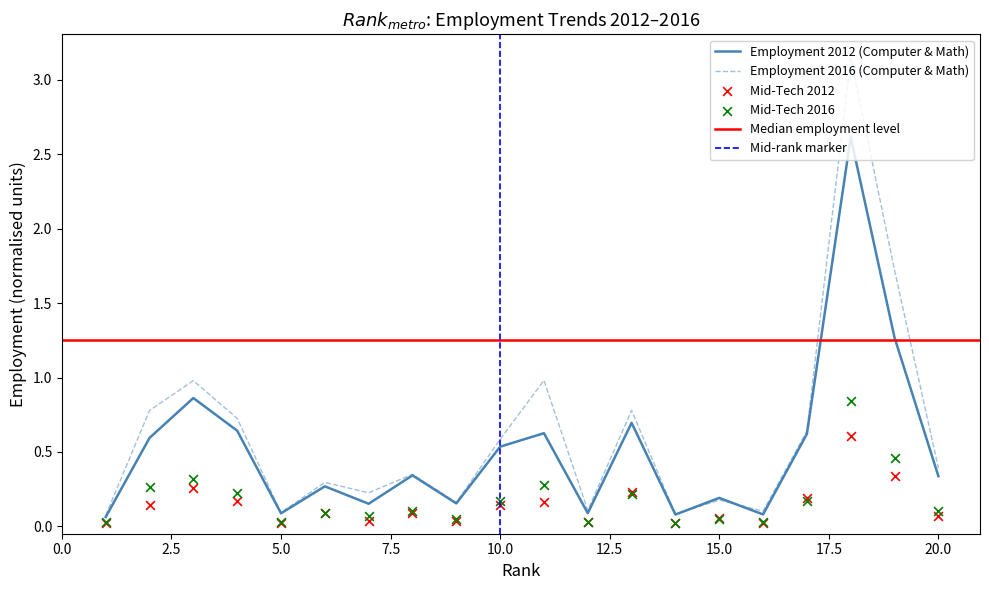

Which series contains the lowest Y value?

Mid-Tech 2012